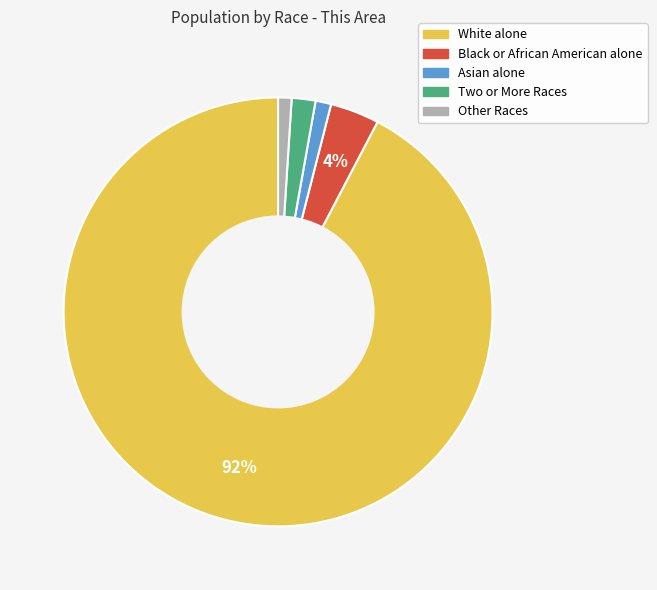

To the nearest percent, what is the difference between the Black or African American alone and Asian alone slice percentages?

3%